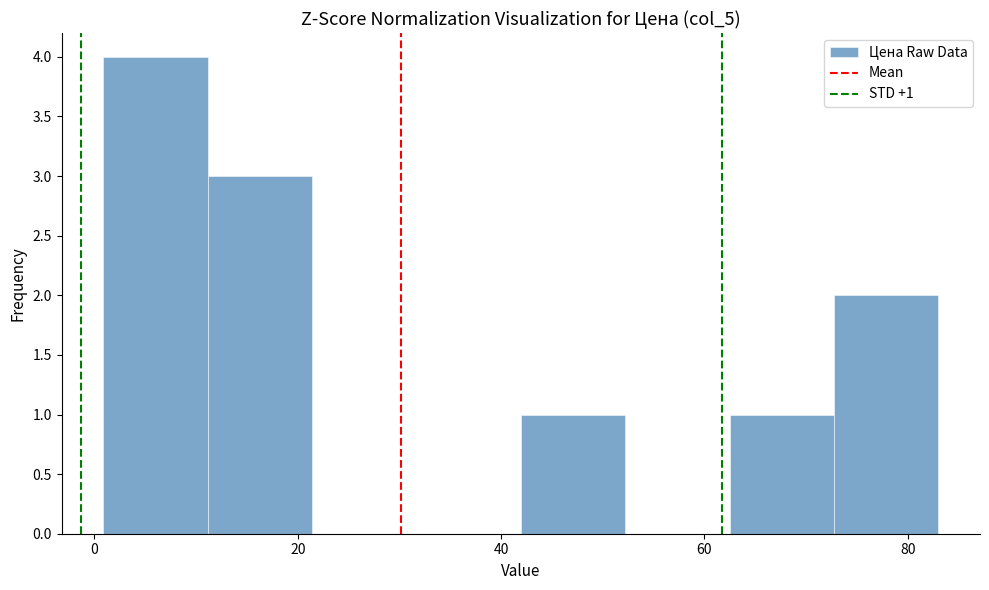

Which range on the x-axis has the tallest bar?

0 to 12